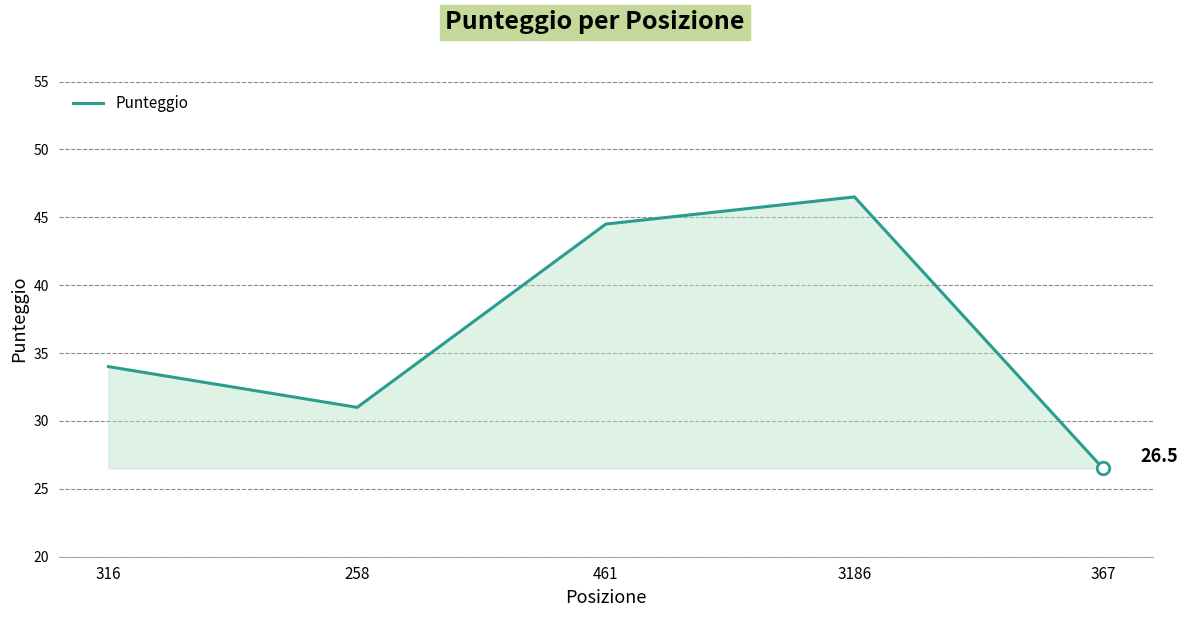

The value at 316 is 34.0. True or false?

True